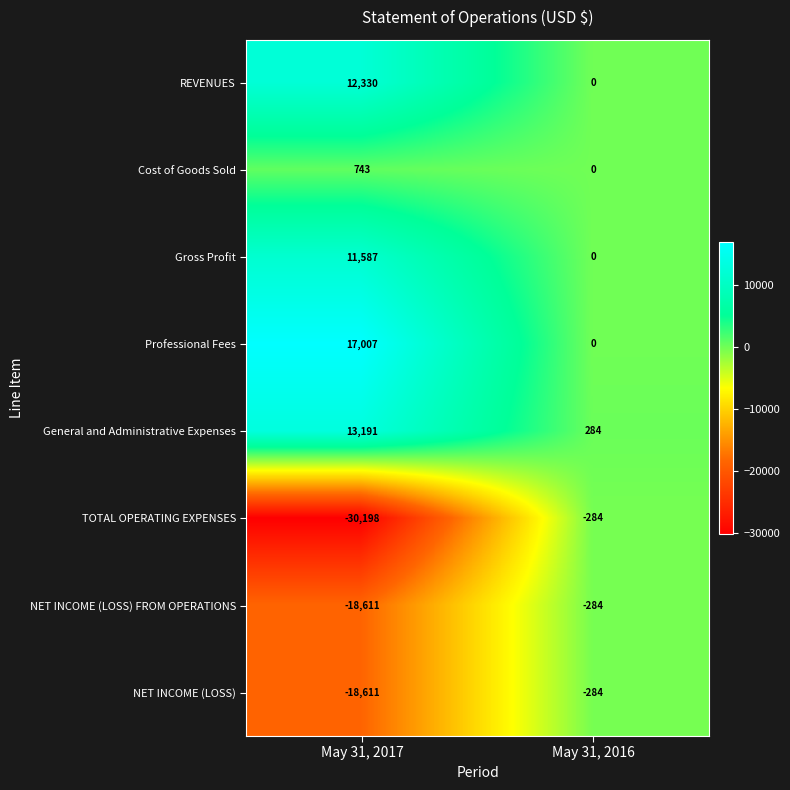

Reading left to right, transcribe all the data shown in this chart.

REVENUES: 12330	0
Cost of Goods Sold: 743	0
Gross Profit: 11587	0
Professional Fees: 17007	0
General and Administrative Expenses: 13191	284
TOTAL OPERATING EXPENSES: -30198	-284
NET INCOME (LOSS) FROM OPERATIONS: -18611	-284
NET INCOME (LOSS): -18611	-284